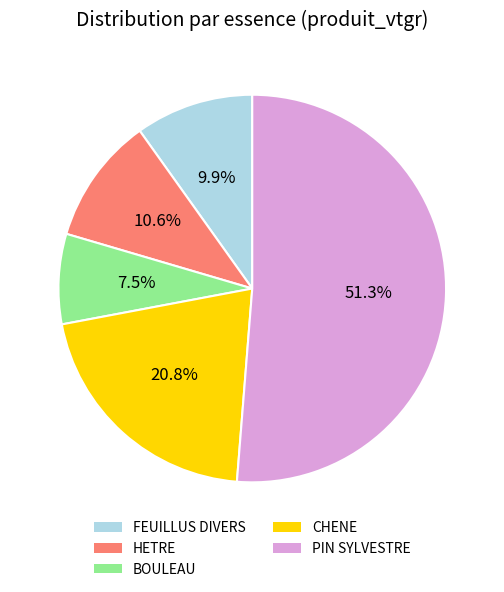

Is there a majority slice in this chart?

Yes